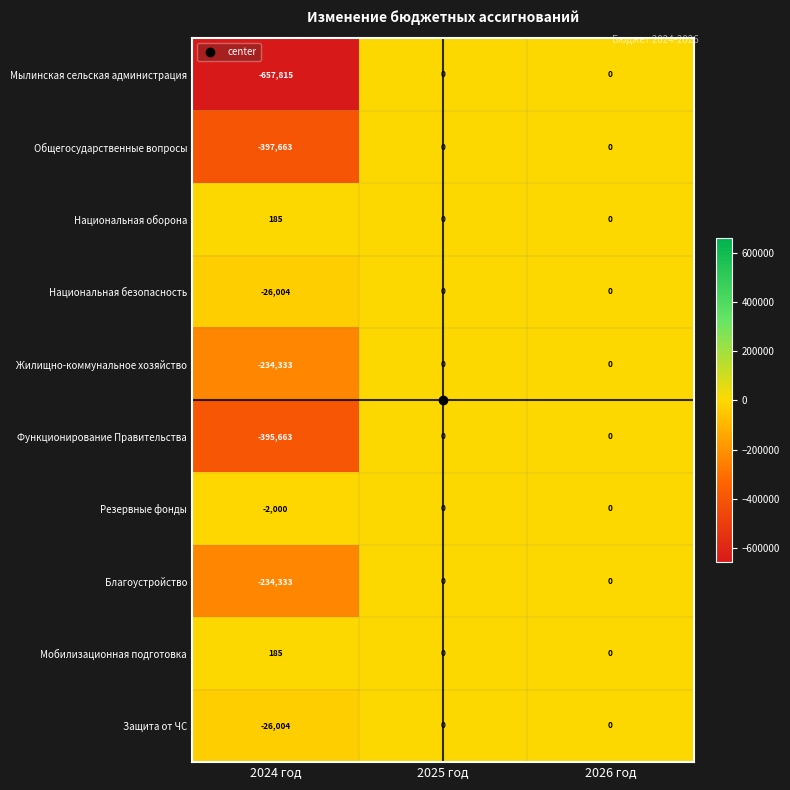

What is the sum of all Мылинская сельская администрация values?

-657815